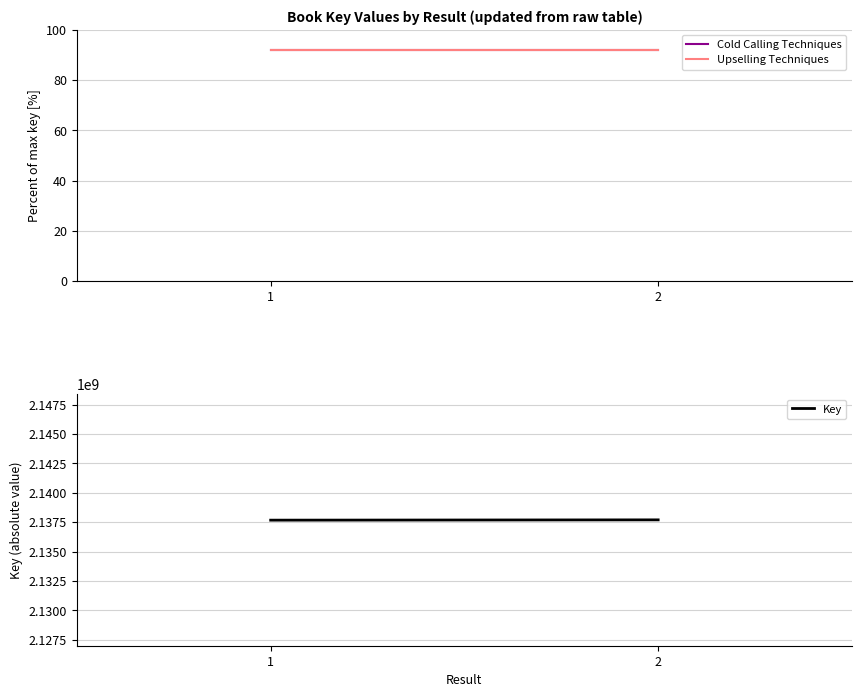

What is the sum of the Cold Calling Techniques values at 2 and 1?

184.0